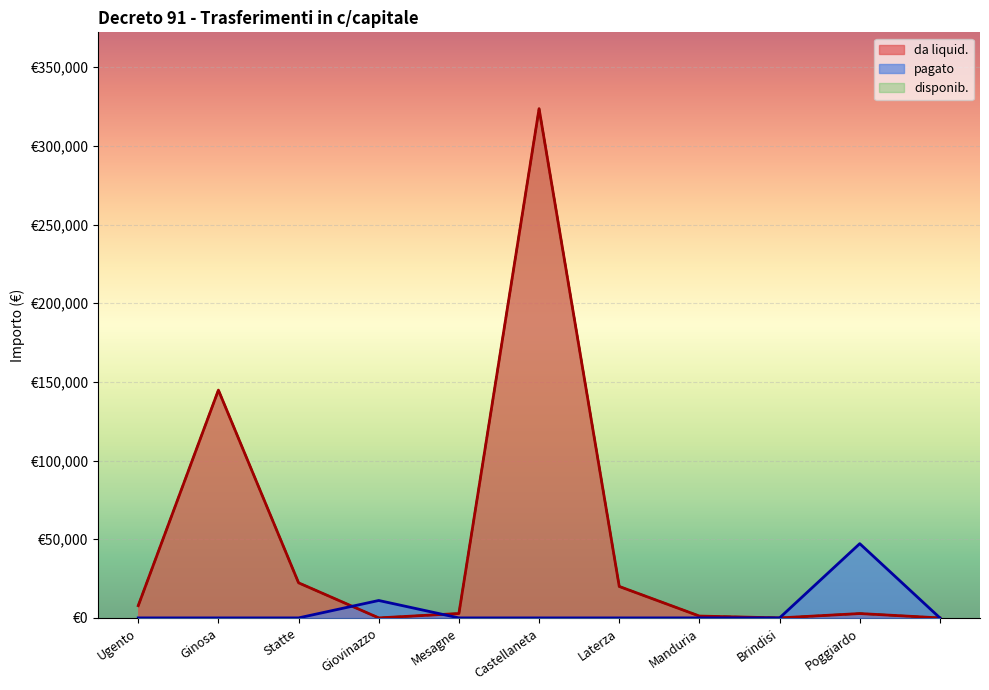

Which has a higher value, Poggiardo or Ginosa?

Poggiardo